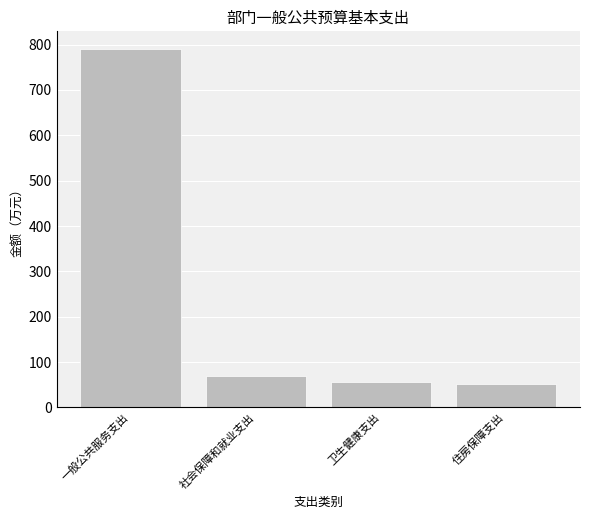

Reading left to right, list all the values displayed in this chart.

789.9	68.9	55.1	50.7